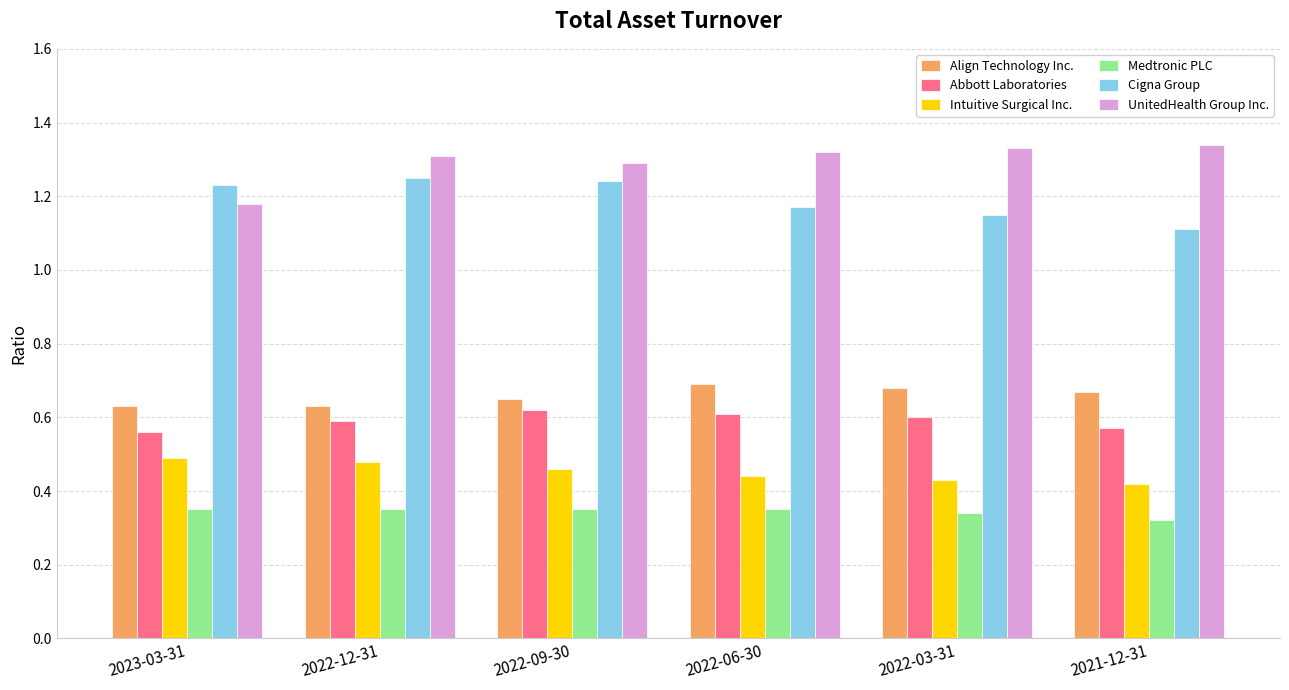

What is the sum of the Intuitive Surgical Inc. values at 2022-06-30 and 2022-09-30?

0.9